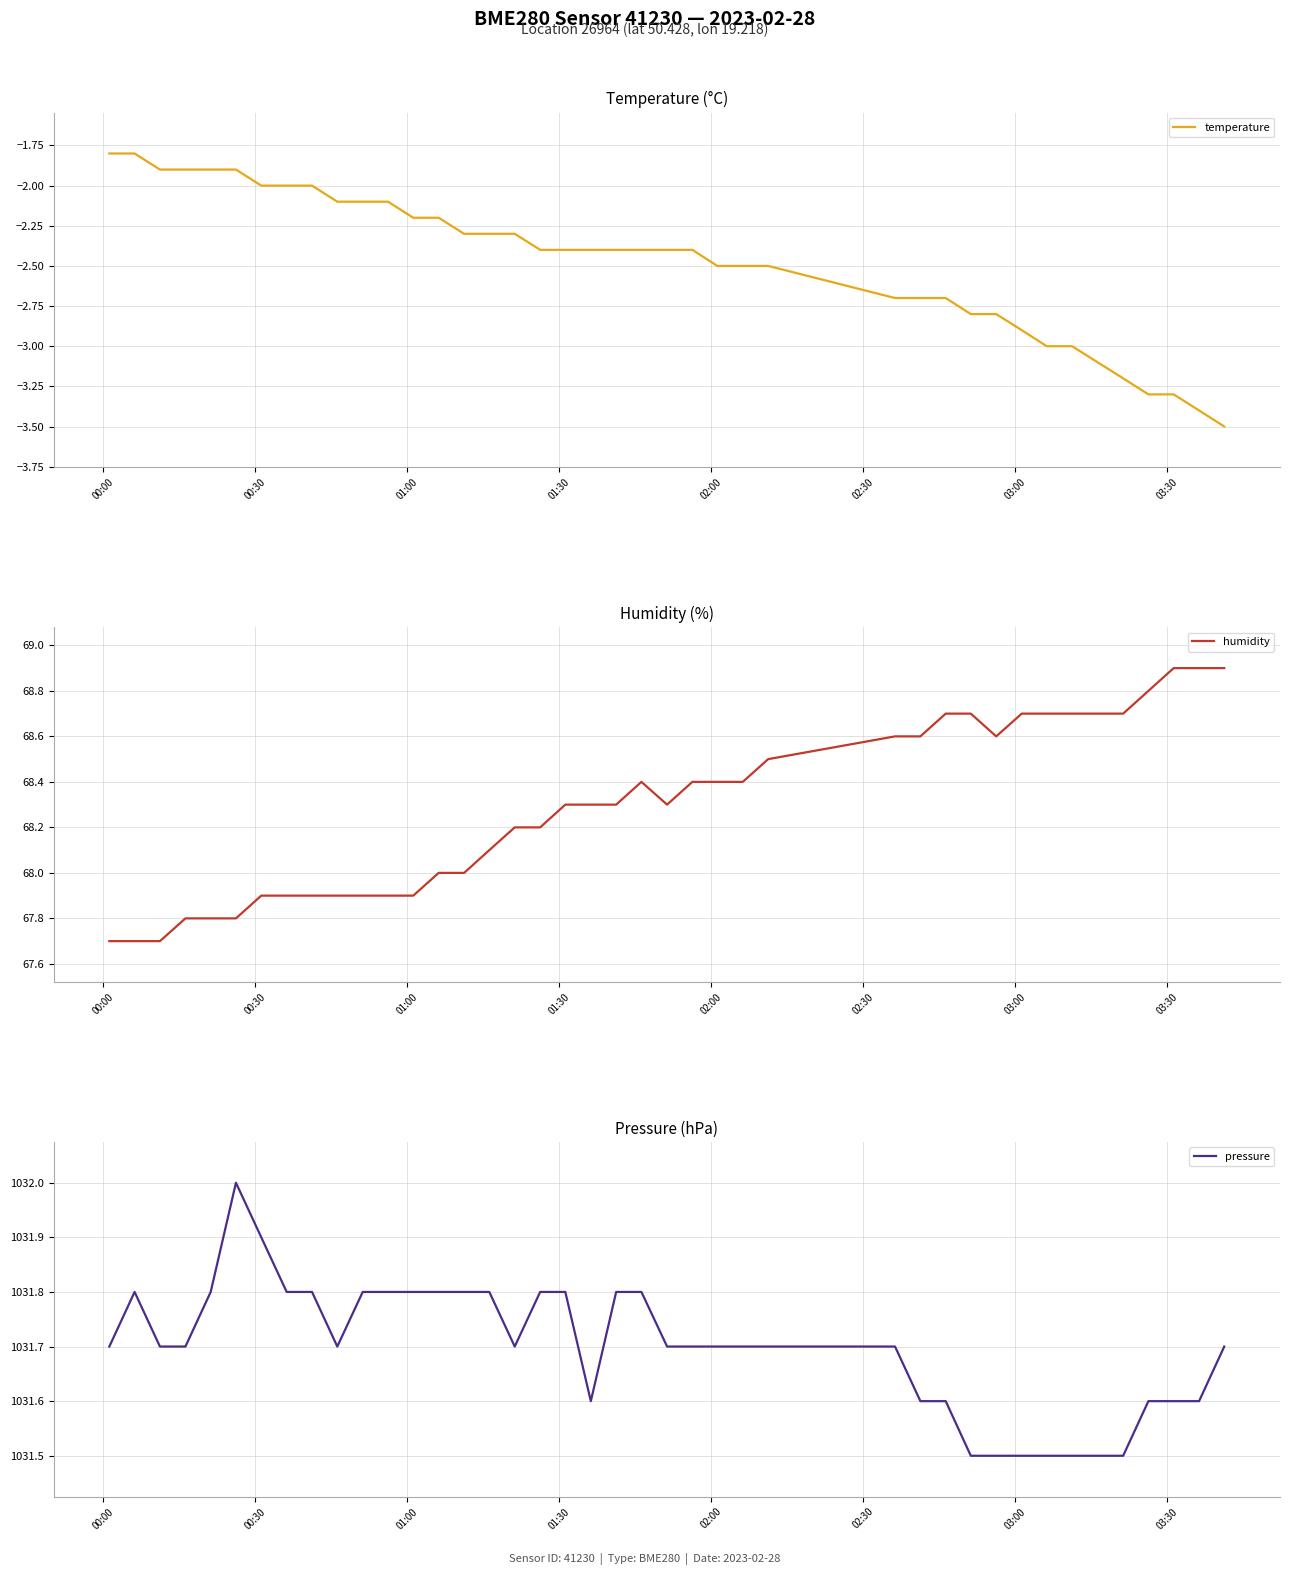

What is the maximum value for humidity?

68.9